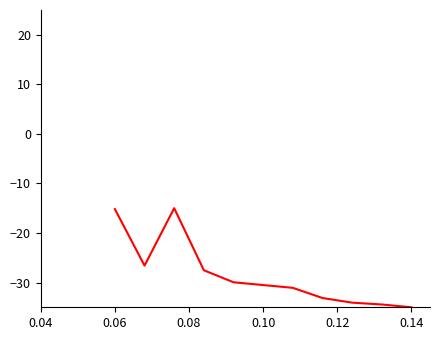

What is the smallest value displayed?

-35.0